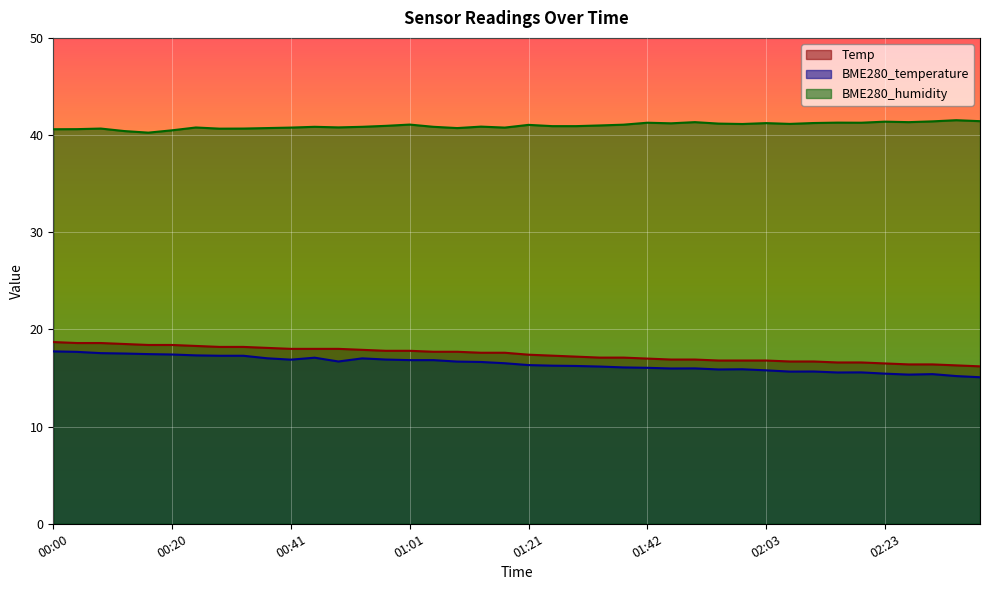

What is the difference between the highest and lowest values at 01:17?

24.3